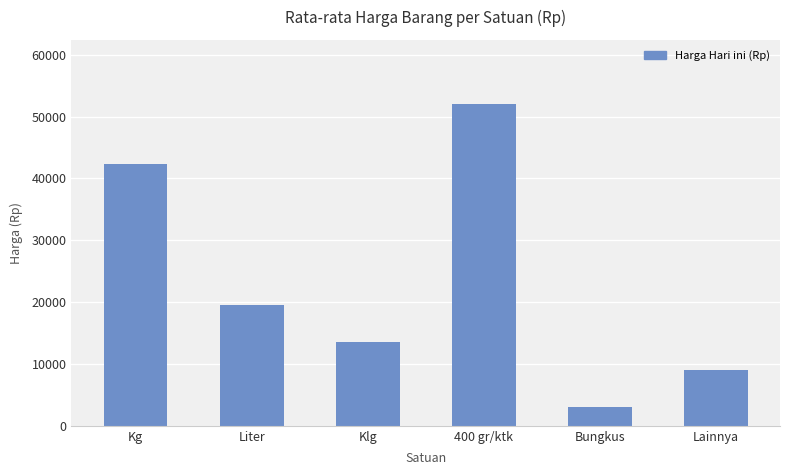

What is the change in value from Bungkus to Lainnya?

+6000